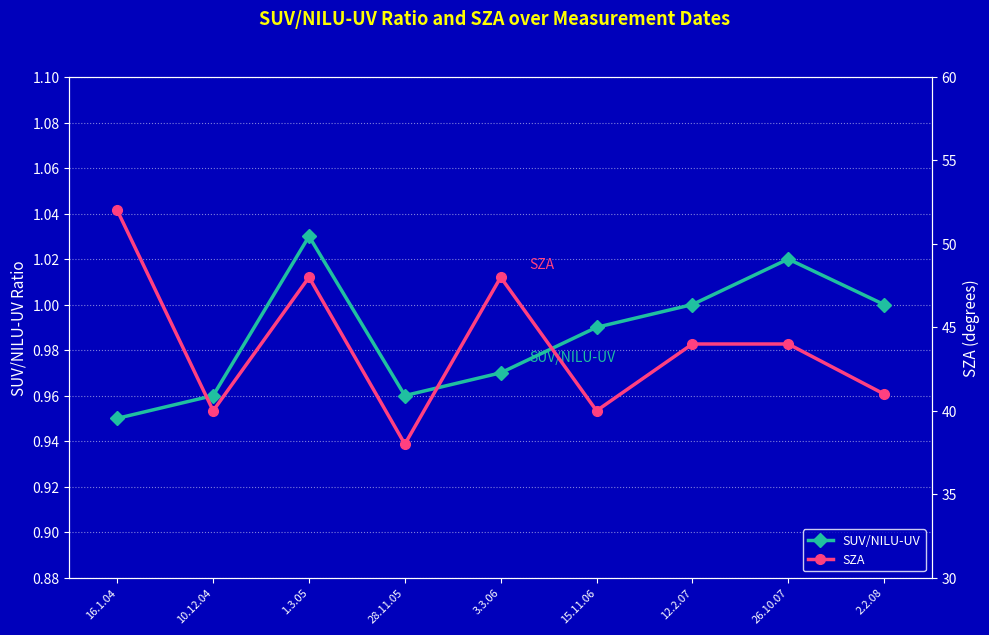

At which label is SUV/NILU-UV closest to 0?

16.1.04